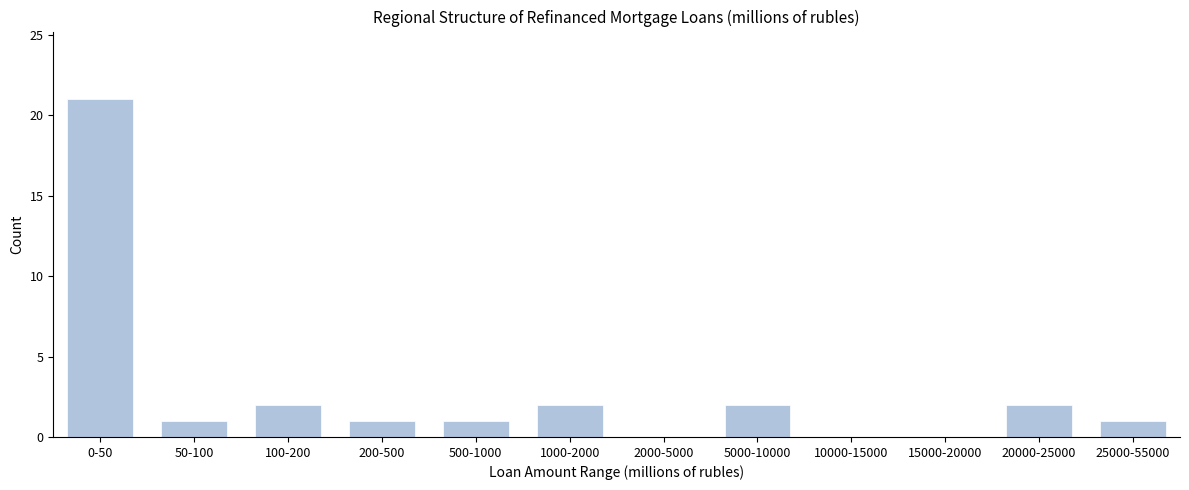

Reading left to right, transcribe all the data shown in this chart.

0-50=21	50-100=1	100-200=2	200-500=1	500-1000=1	1000-2000=2	2000-5000=0	5000-10000=2	10000-15000=0	15000-20000=0	20000-25000=2	25000-55000=1